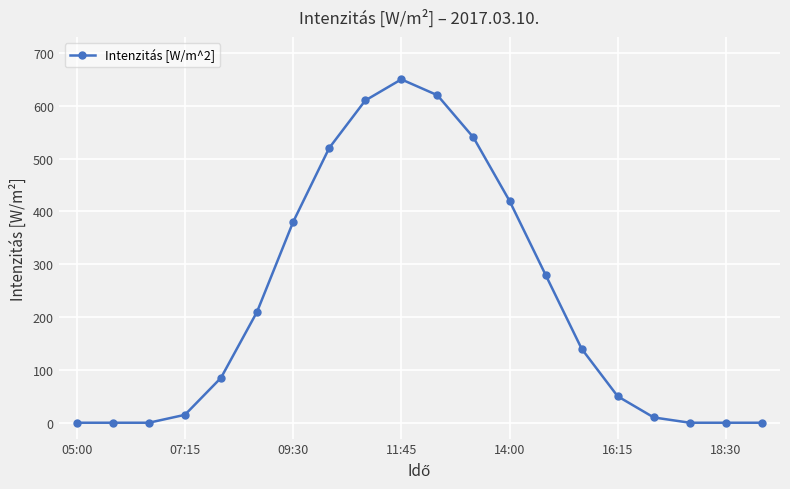

What is the greatest value displayed?

650